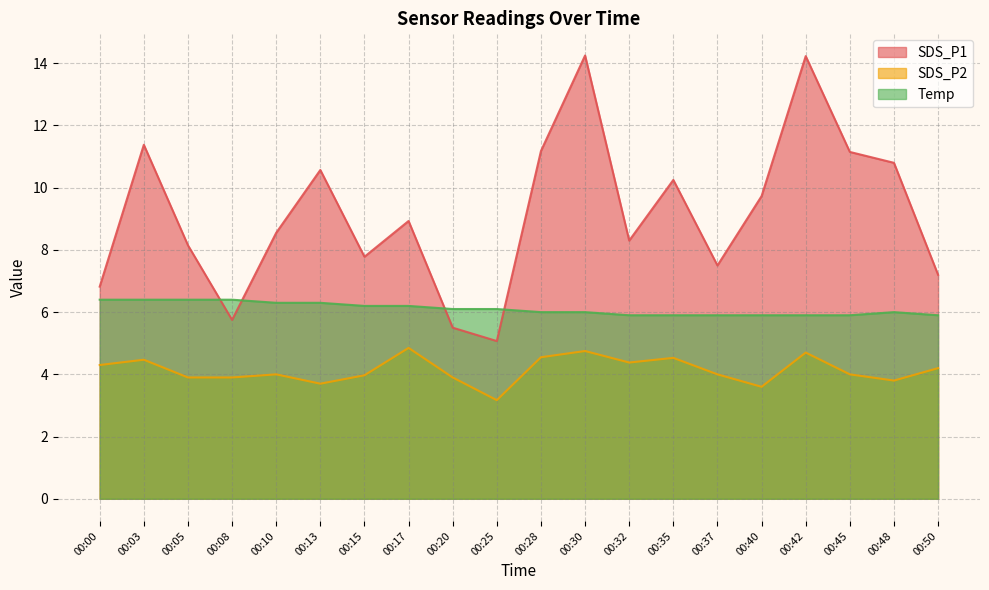

What is the average value of the SDS_P2 series?

4.1